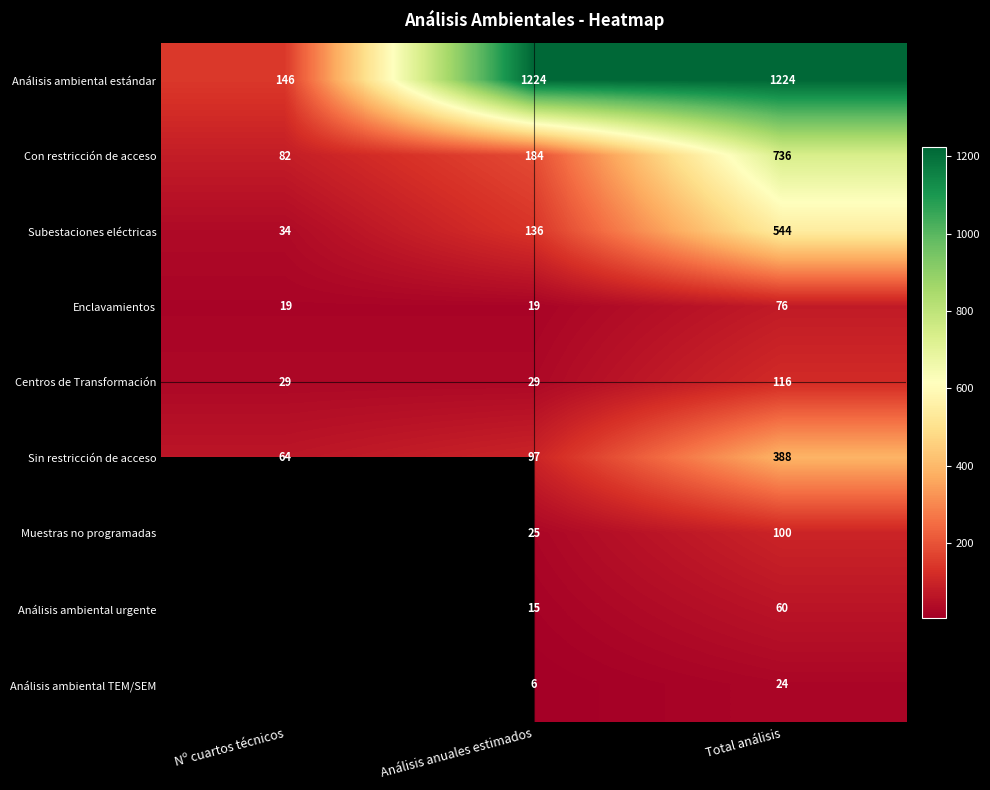

How many values in the Enclavamientos series exceed 19?

1